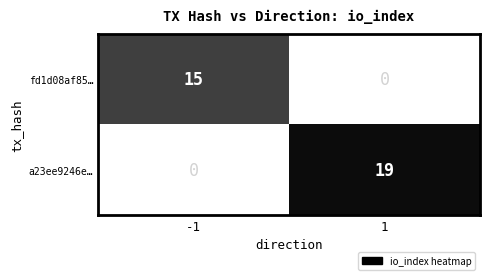

Which category has the lowest value across all series?

-1